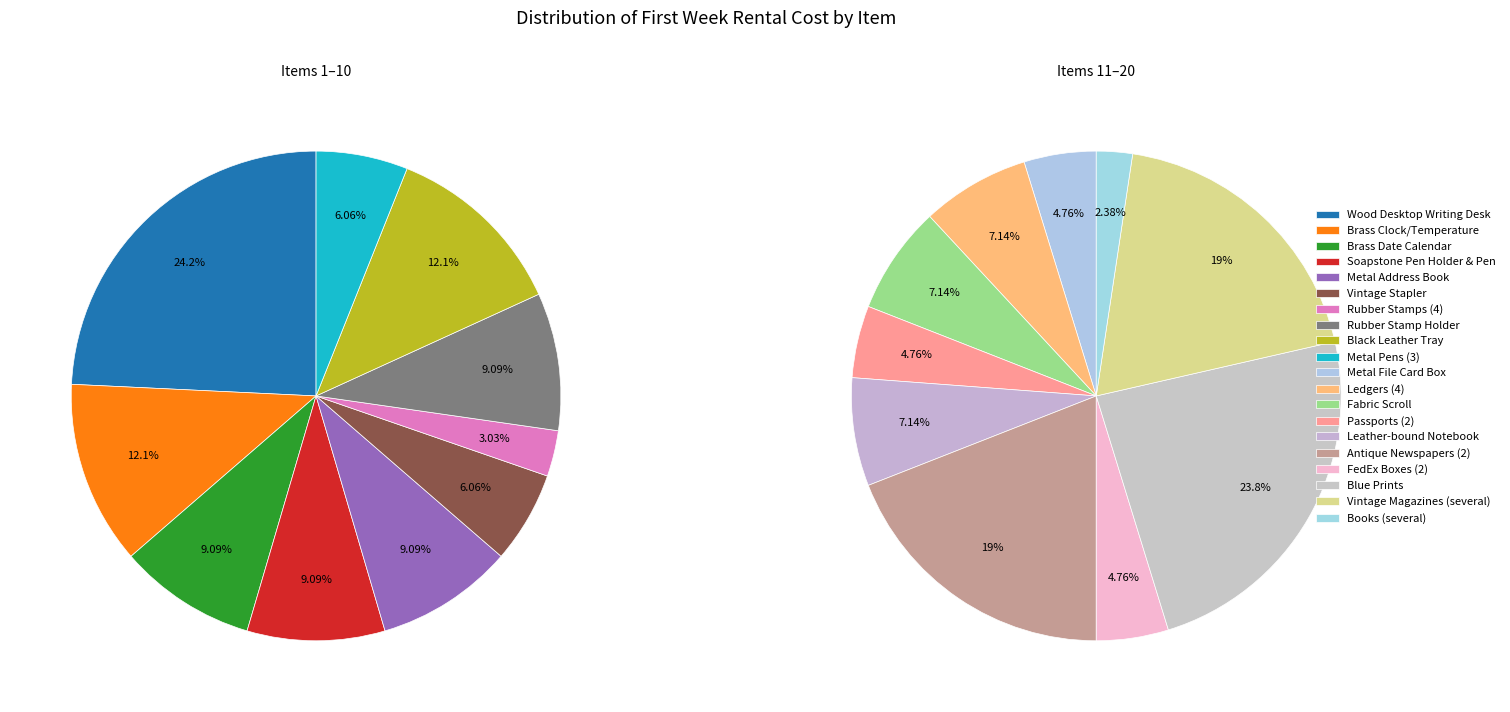

Does Metal File Card Box account for over 50% of the chart?

No